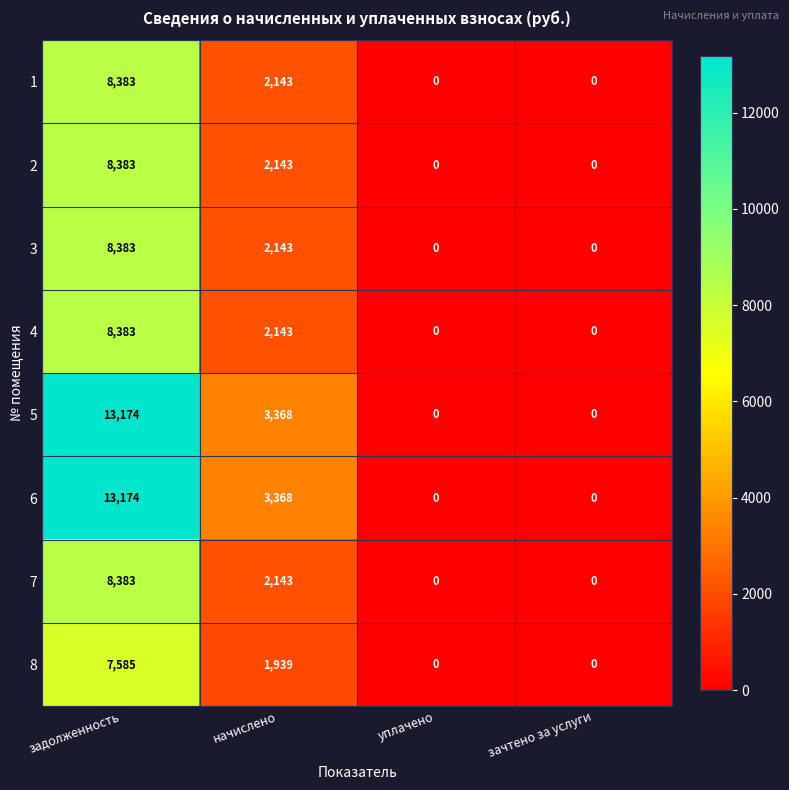

The 8 series shows 10487 at задолженность. True or false?

False